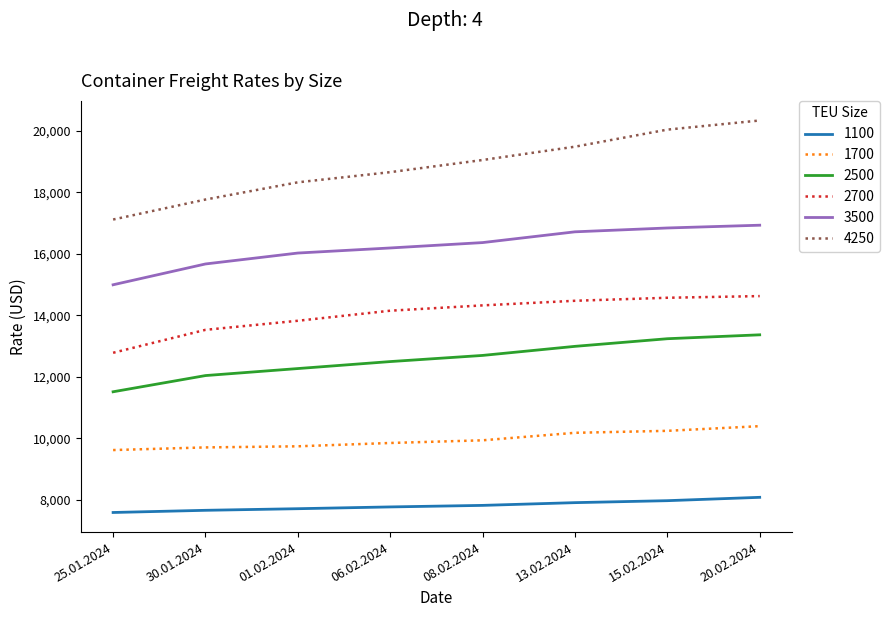

What is the total value across all series at 30.01.2024?

76339